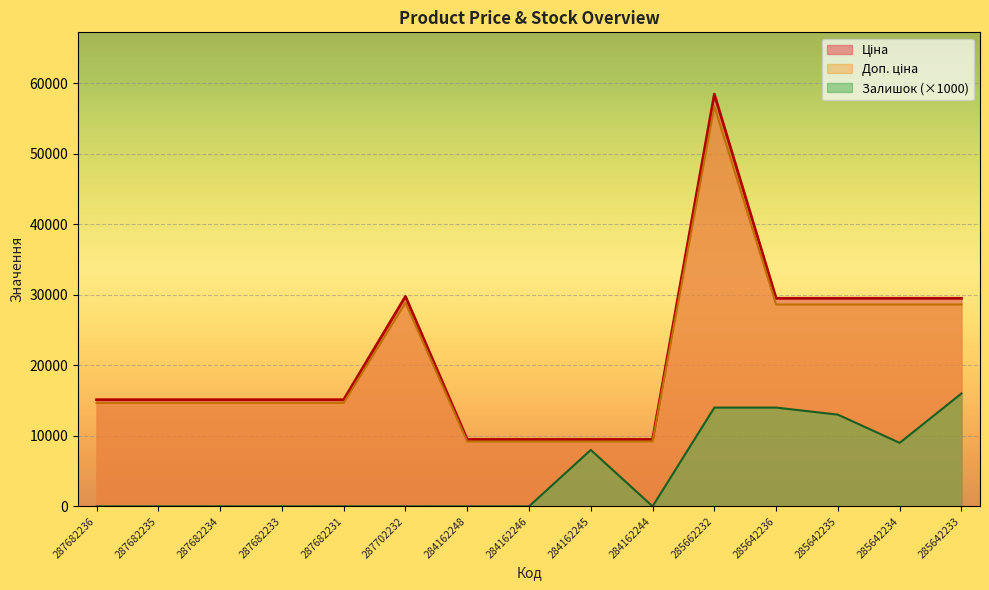

At which label is Доп. ціна closest to 32934?

287702232